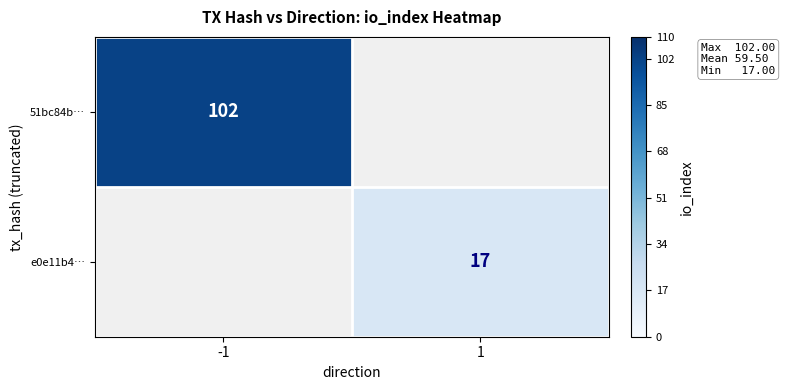

Is it true that e0e11b4… equals 25 at 1?

False